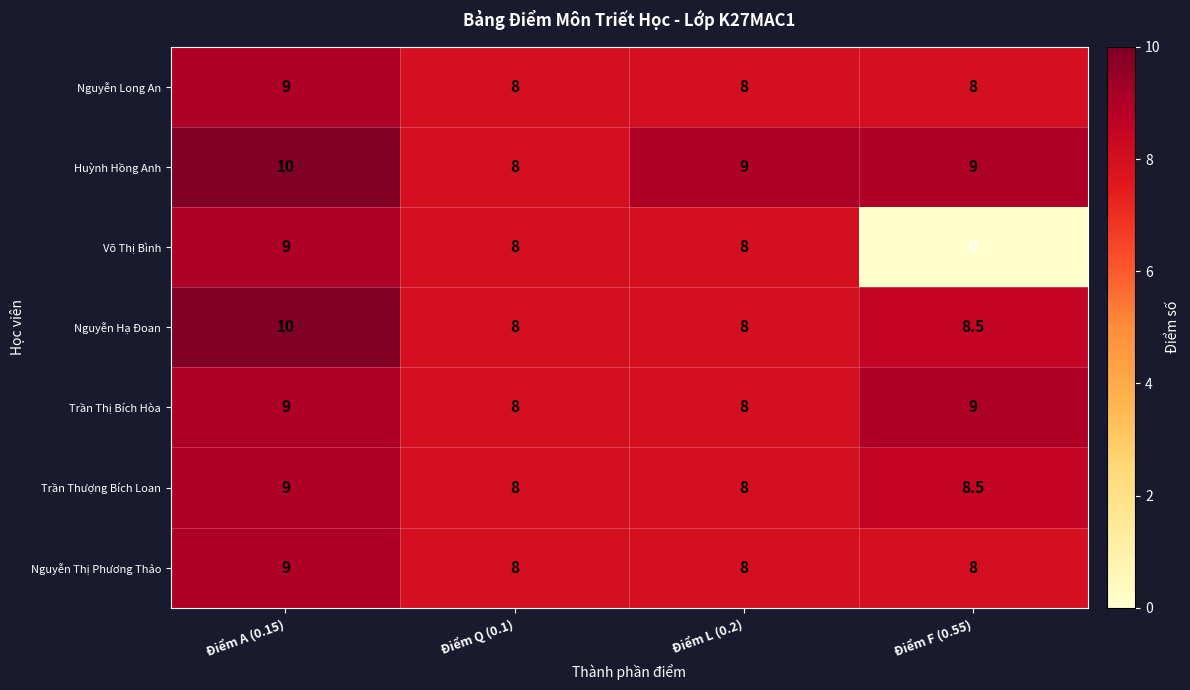

At which category is the sum across all series the highest?

Điểm A (0.15)